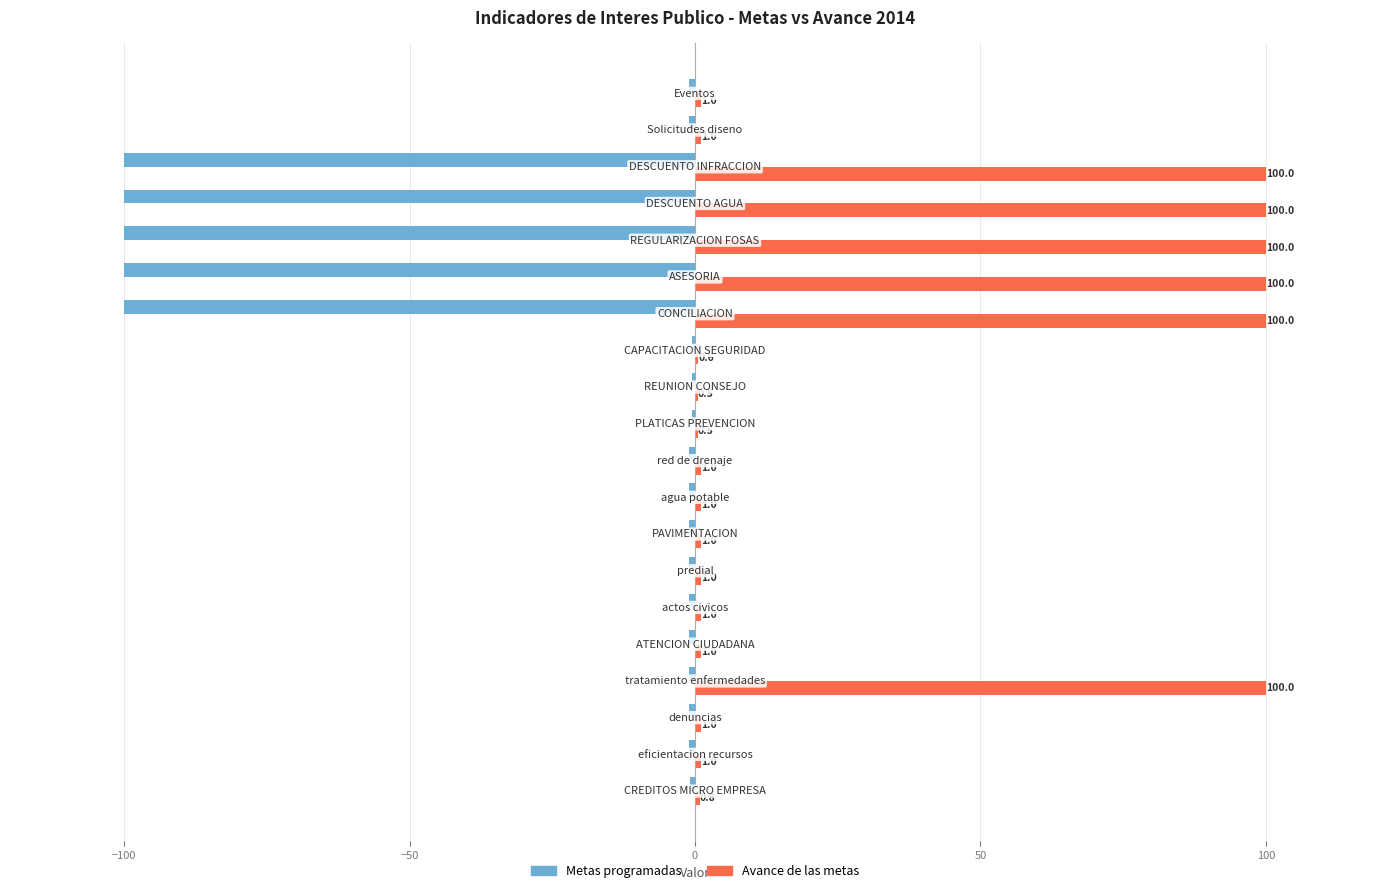

What is the maximum value for Metas programadas?

-0.5